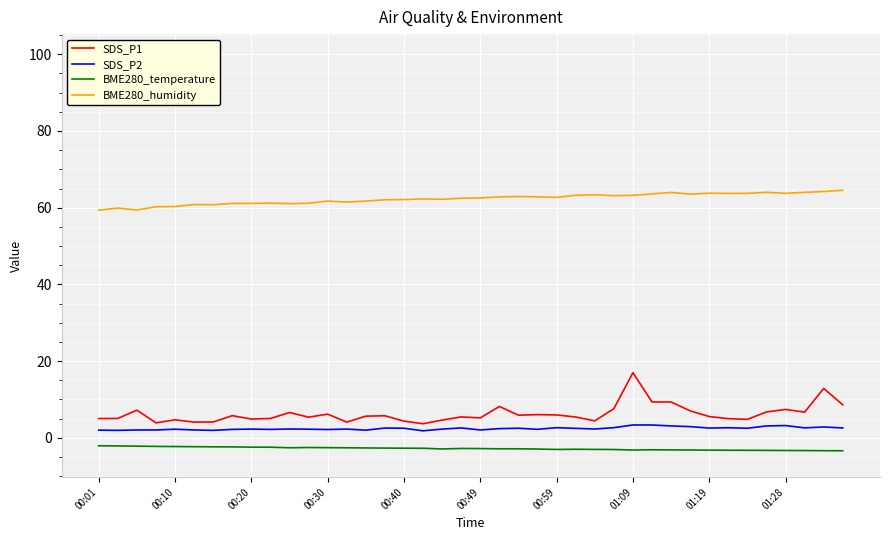

True or false: SDS_P1 and SDS_P2 cross at least once.

False